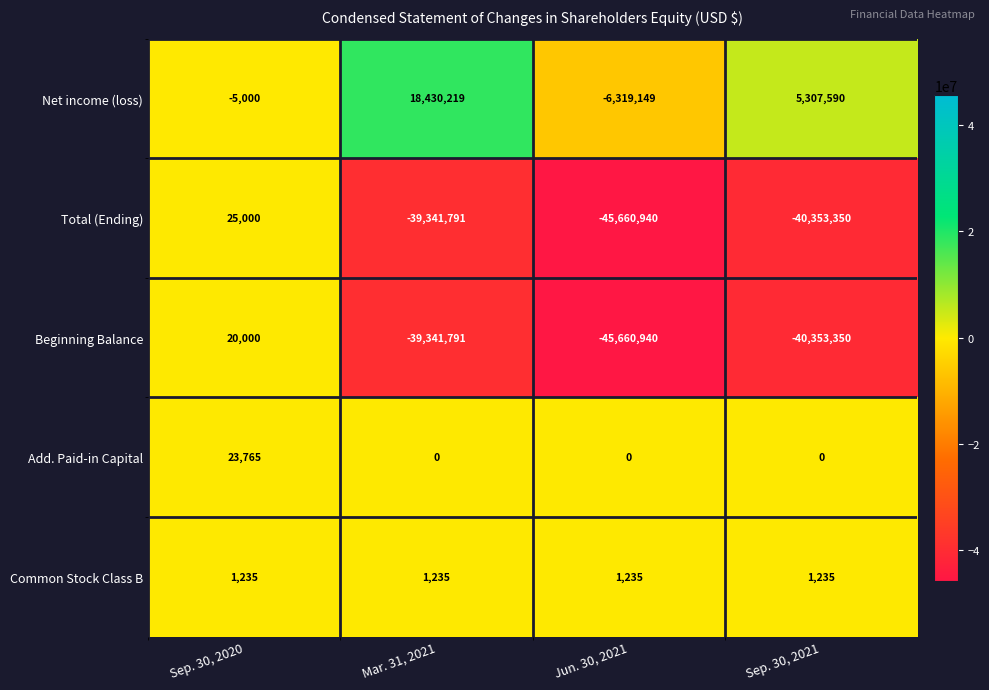

The value of Beginning Balance at Jun. 30, 2021 is -72680605. True or false?

False